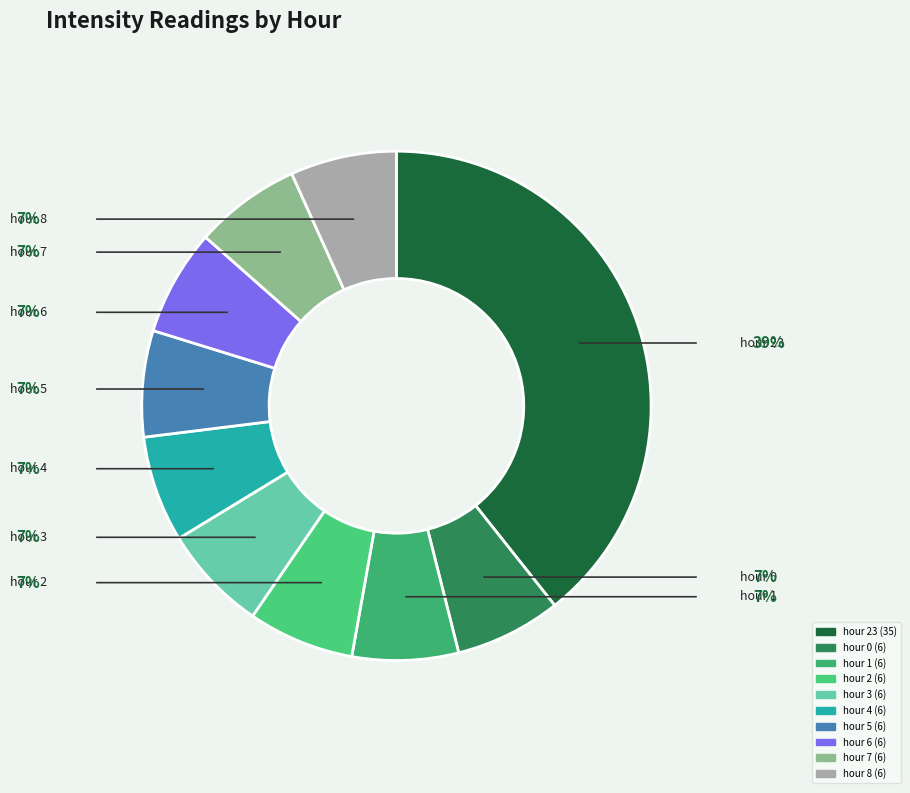

Count the number of slices in the pie.

10